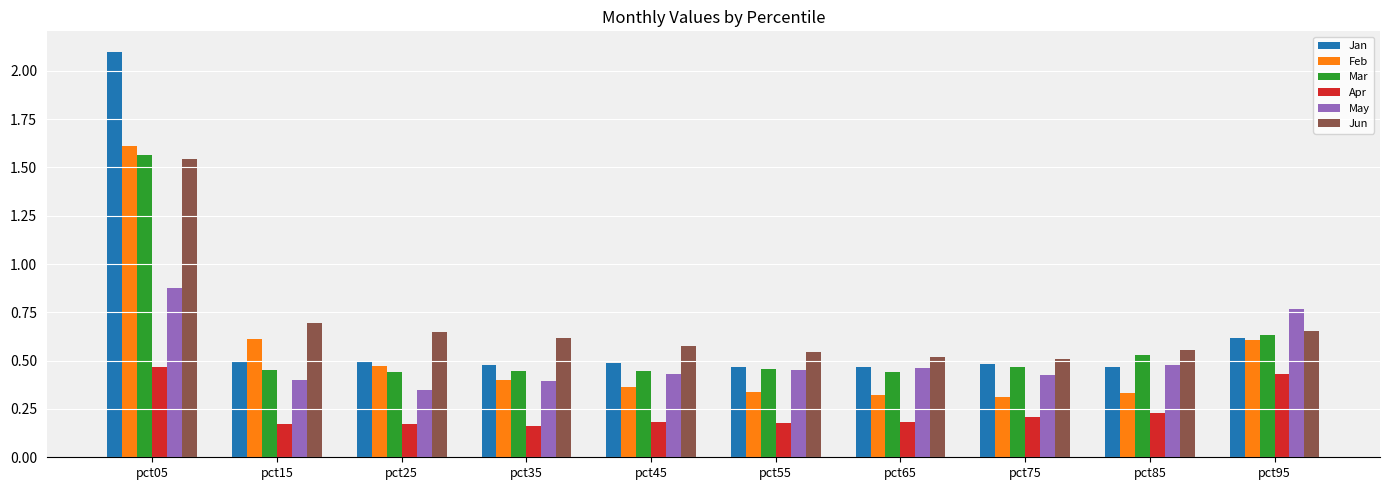

What is the maximum value shown in the chart?

2.1